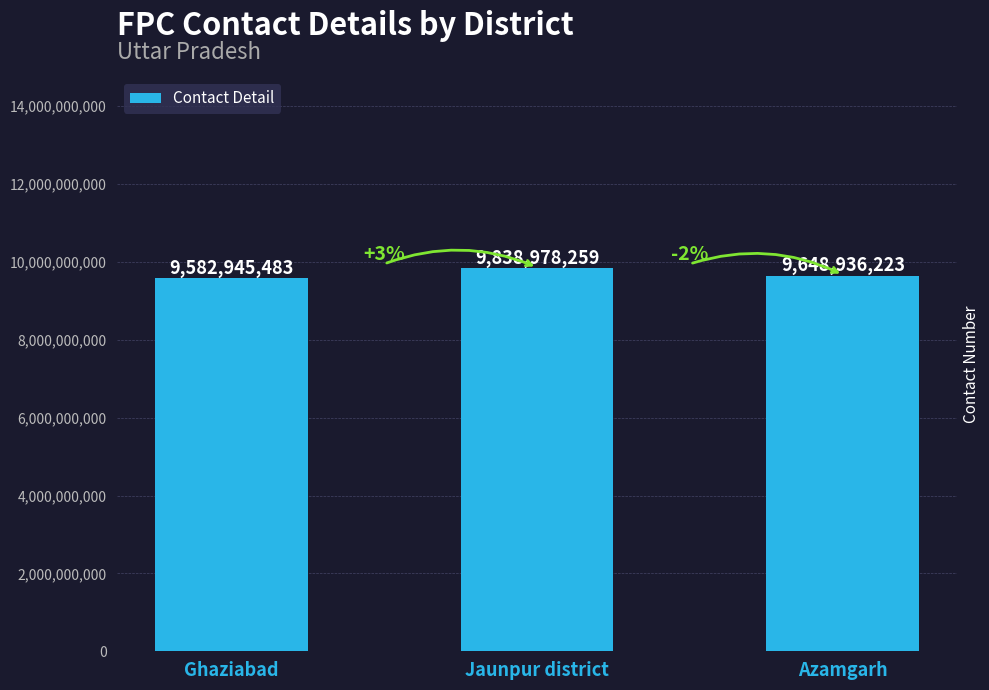

How many values are between 9582945483 and 9838978259?

3